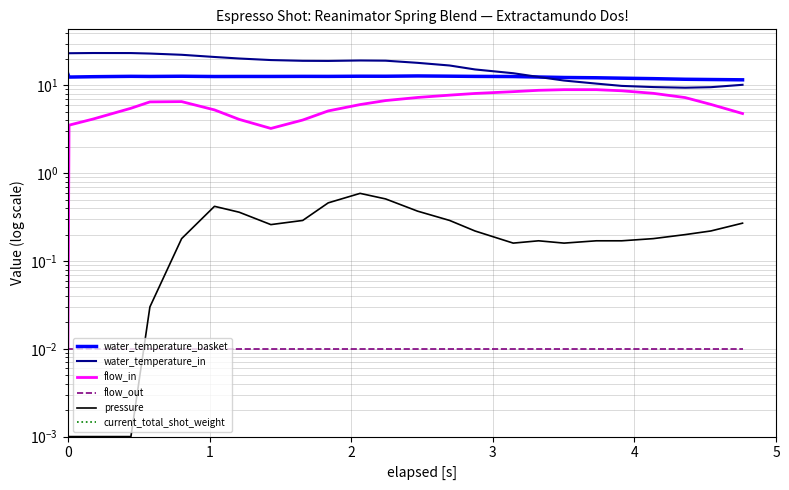

What is the difference between the second highest and second lowest values in the pressure series?

0.5